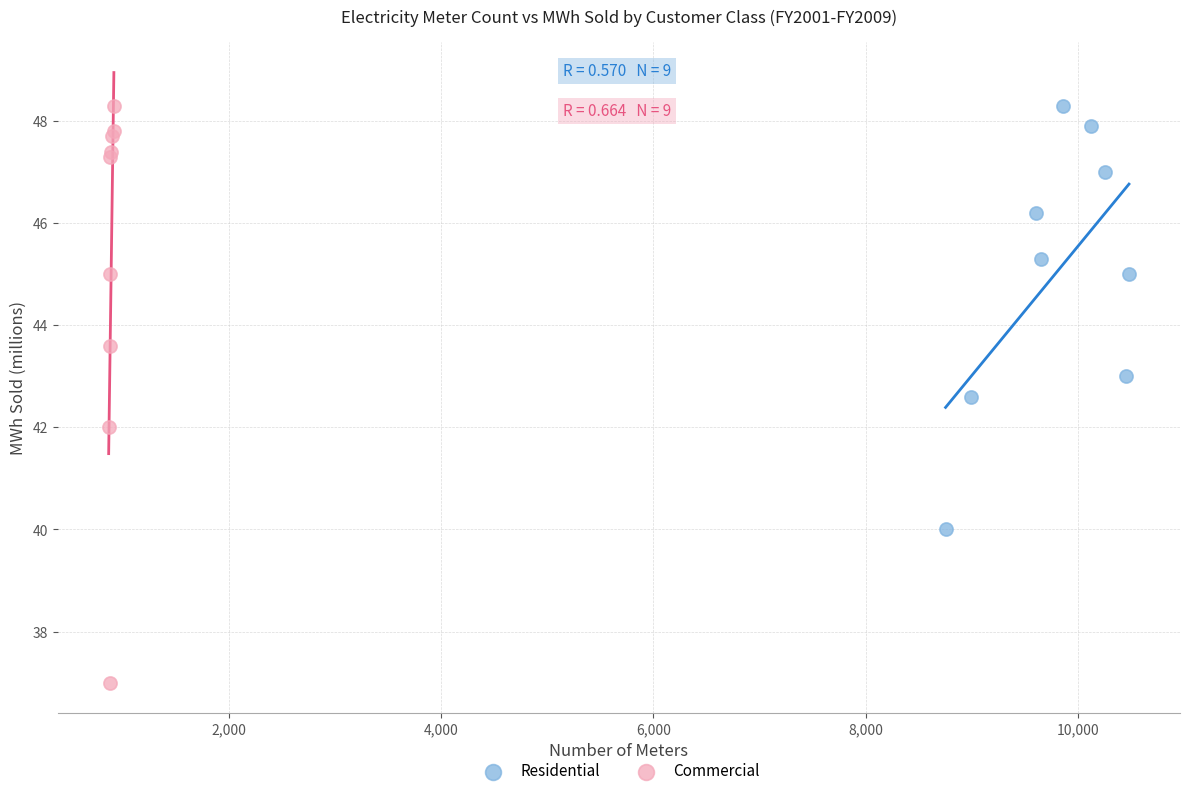

Which series reaches the minimum Y coordinate?

Commercial